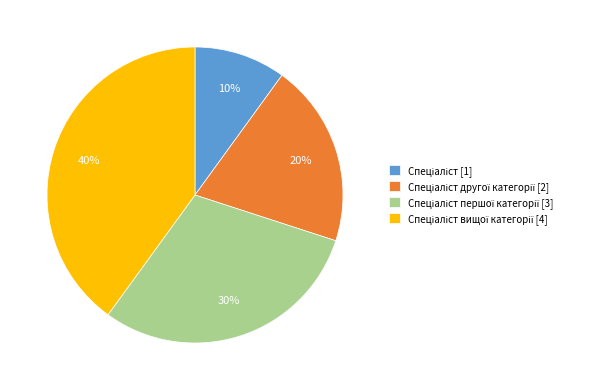

To the nearest percent, what is the average slice percentage?

25%